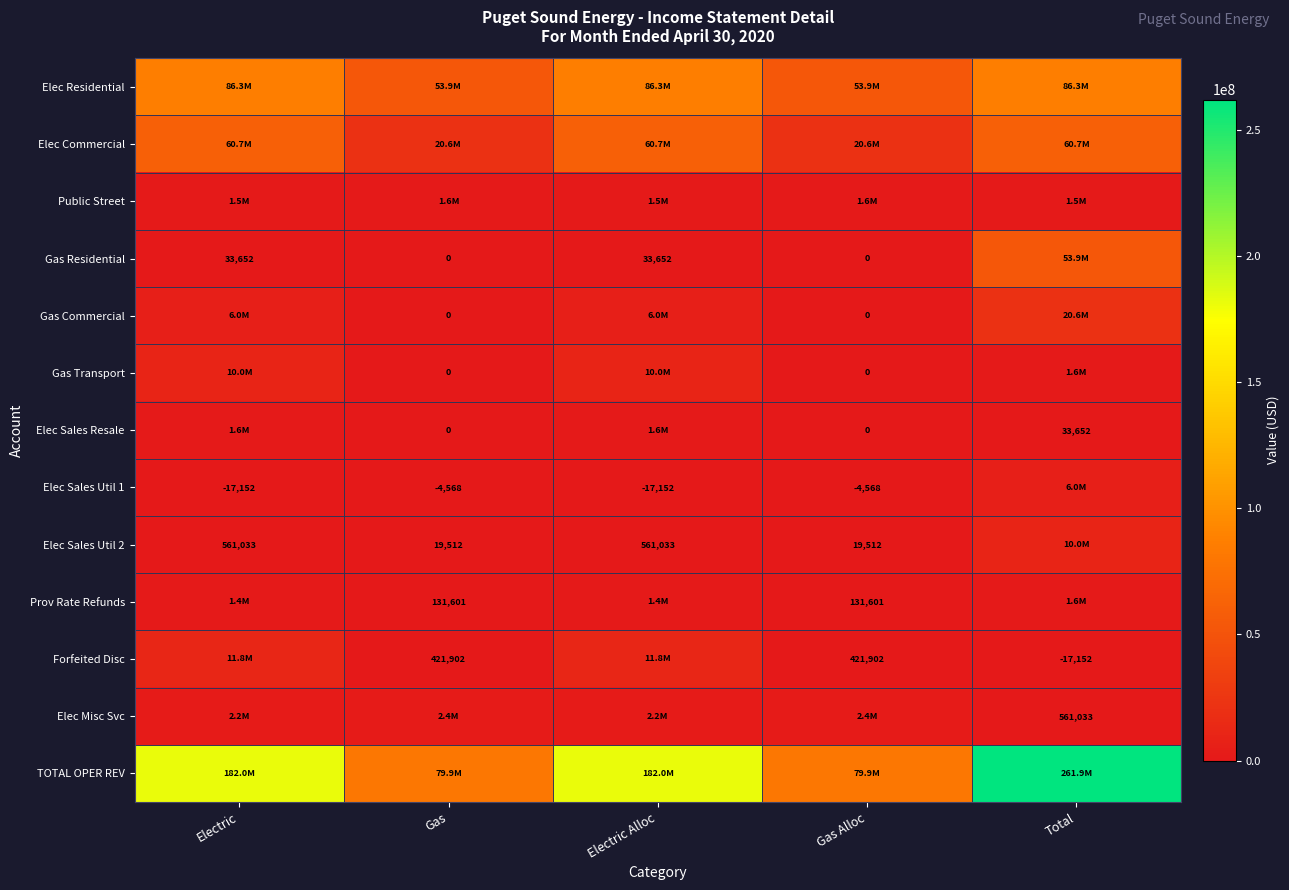

Is the value of Elec Sales Resale at Total greater than the value of Forfeited Disc at Total?

Yes